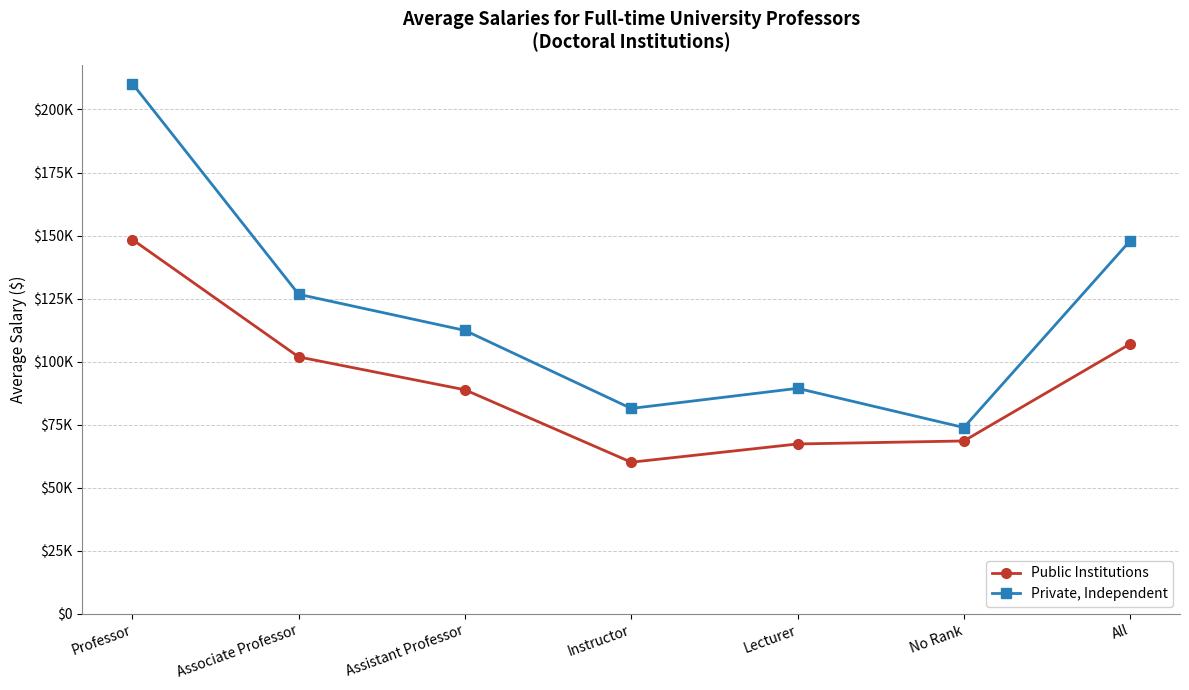

True or false: Public Institutions has a value of 89098 at Lecturer.

False